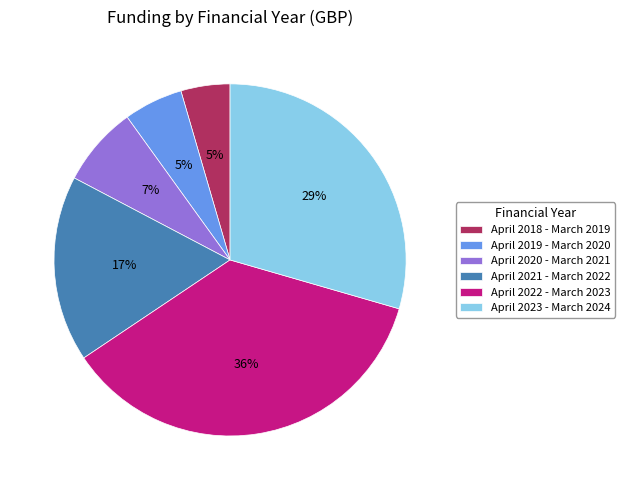

How many segments does this pie chart have?

6